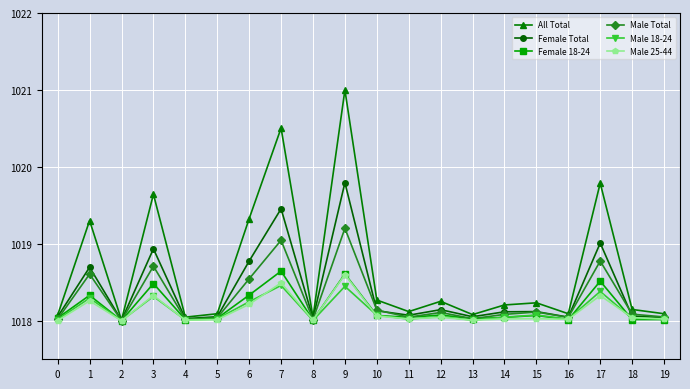

The value of Male 25-44 at 2 is 1018.0. True or false?

True